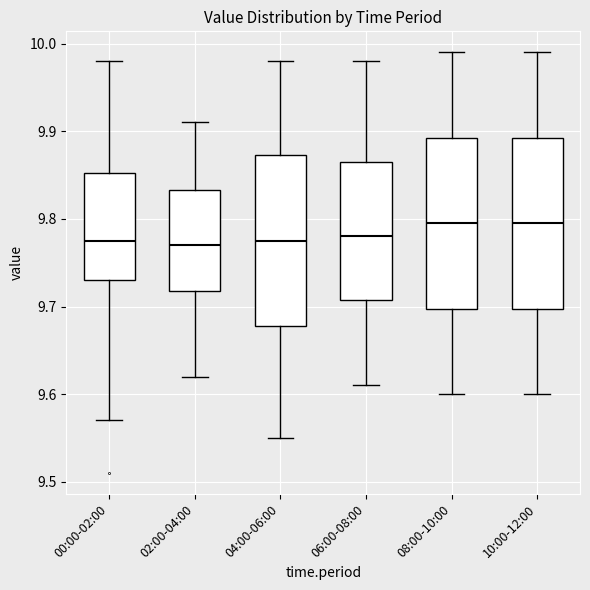

Where is the upper edge of the box for 02:00-04:00 on the y-axis? The values are not printed on the chart, so give them approximately, as read against the axis.

9.83